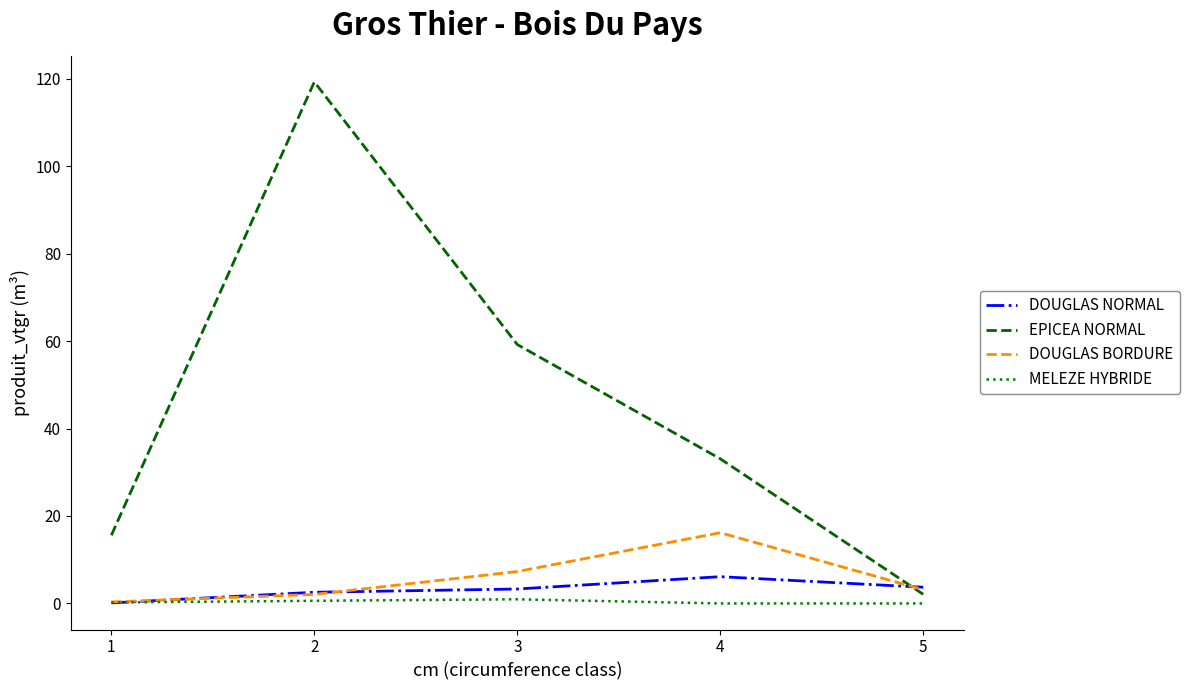

What is the difference between the maximum and minimum values in the DOUGLAS BORDURE series?

15.8